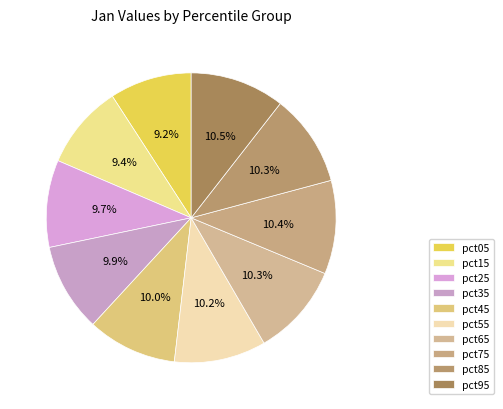

Rank the categories by value from highest to lowest.

pct95, pct75, pct65, pct85, pct55, pct45, pct35, pct25, pct15, pct05